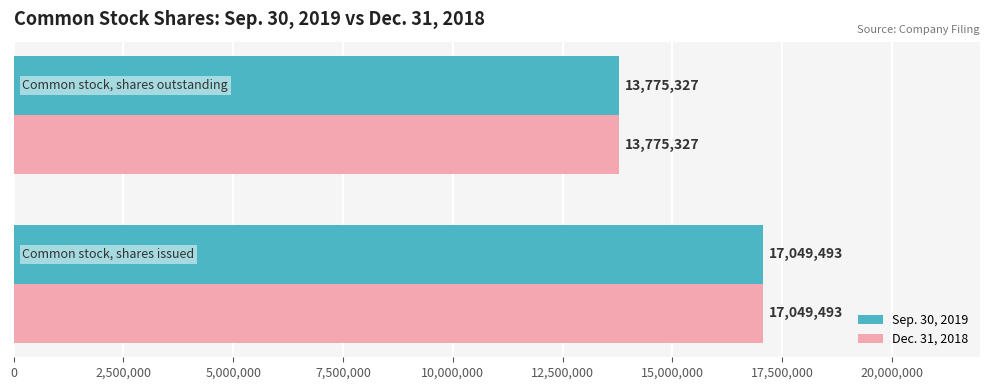

What is the sum of all Dec. 31, 2018 values?

30824820